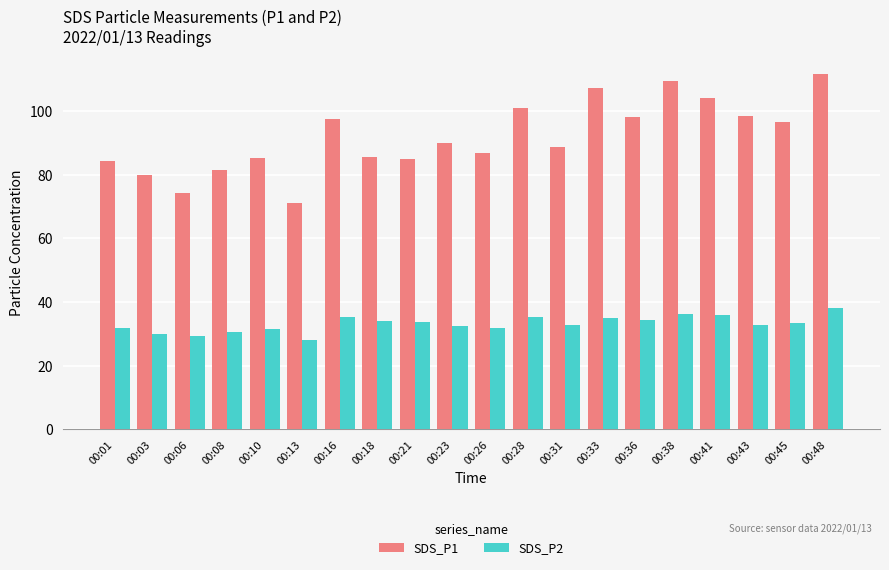

What is the difference between the second highest and minimum values in the SDS_P2 series?

8.3